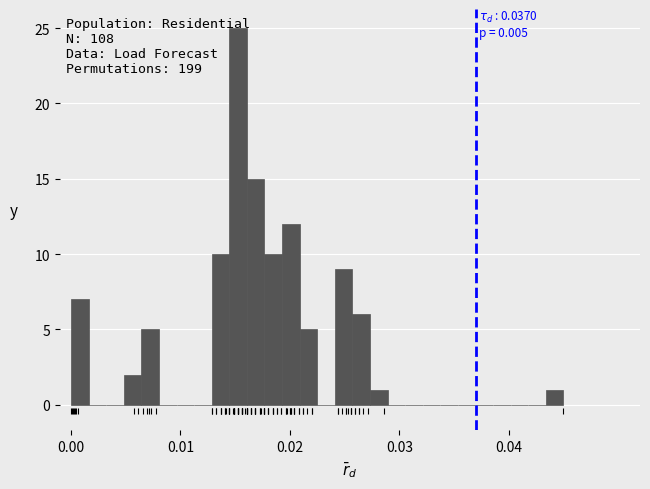

Read against the x-axis, roughly where is the centre of the tallest bar?

0.015